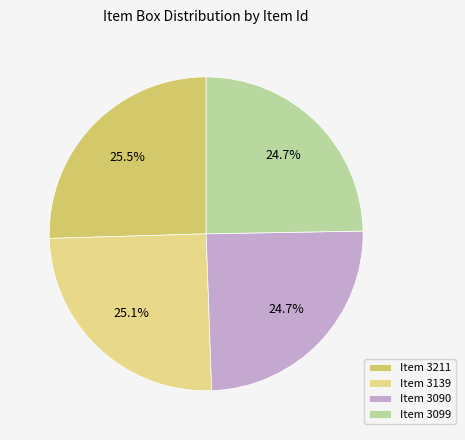

Is the sum of Item 3139 and Item 3090 greater than half?

No